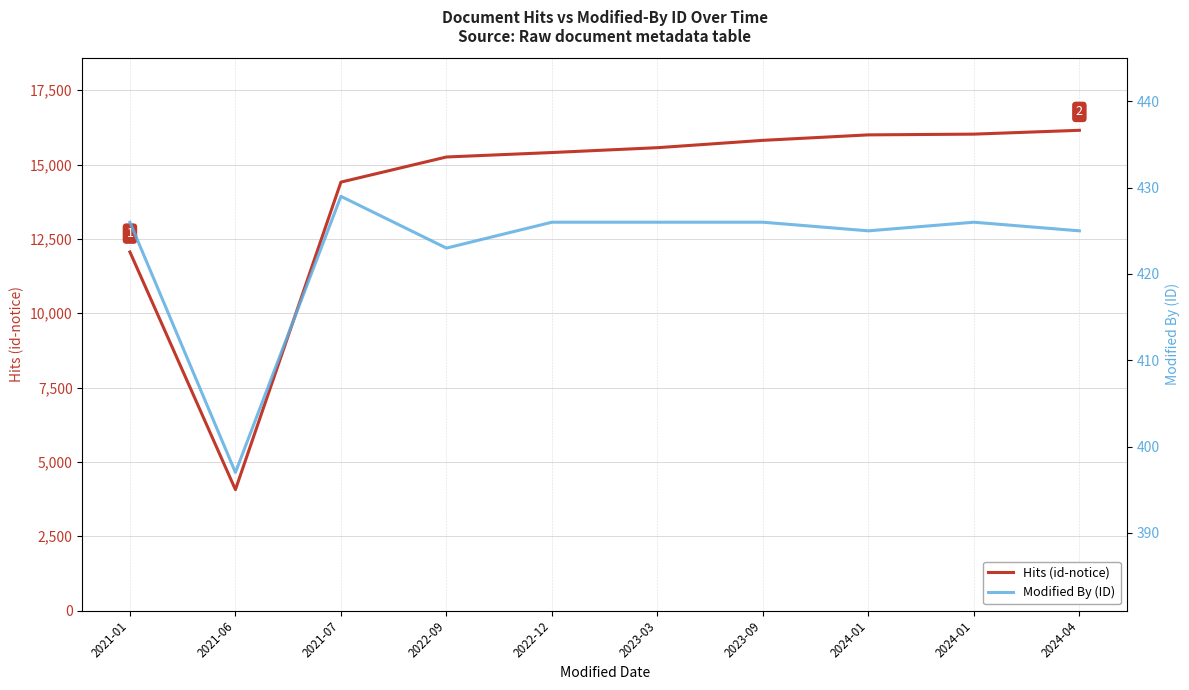

Which series changed the most between 2022-12 and 2024-01?

Hits (id-notice)